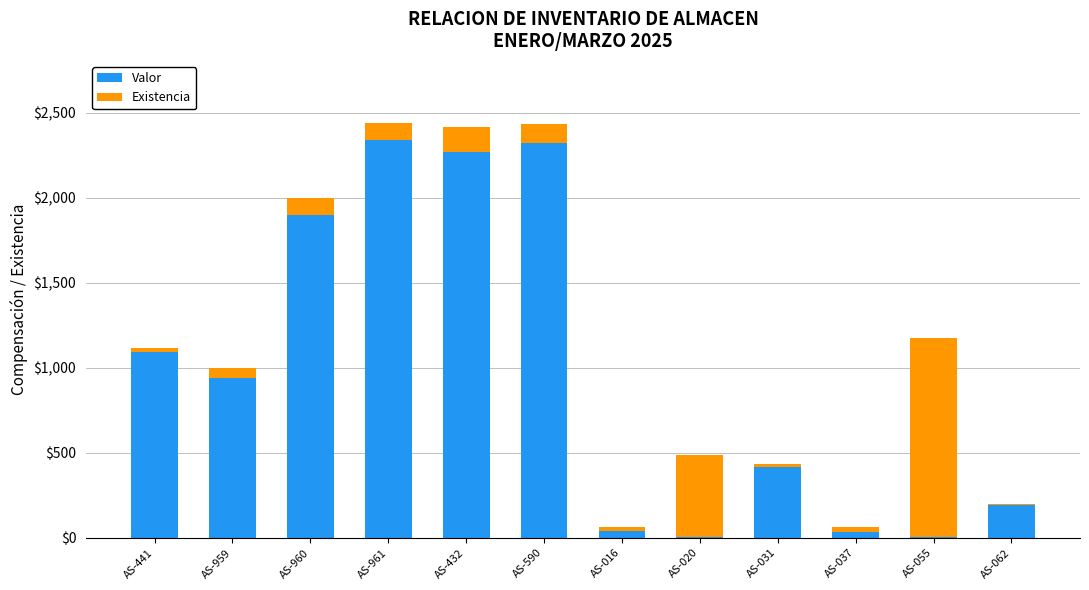

What is the total value across all series at AS-959?

999.5